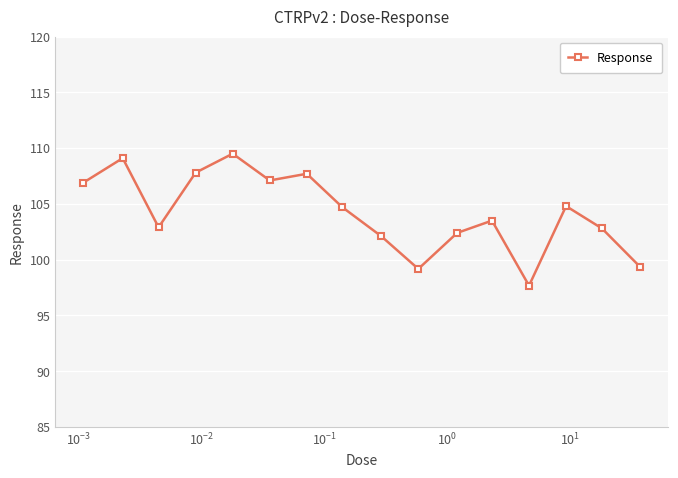

What is the maximum value shown in the chart?

109.5